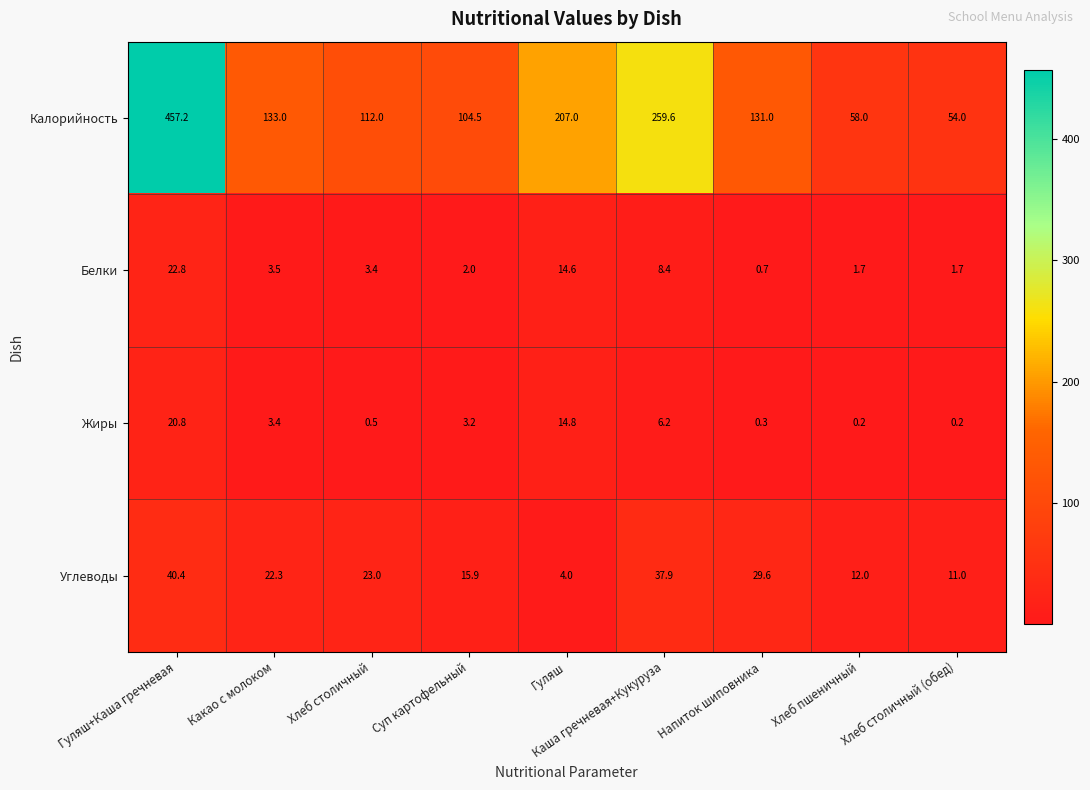

The value of Углеводы at Какао с молоком is 4.8. True or false?

False